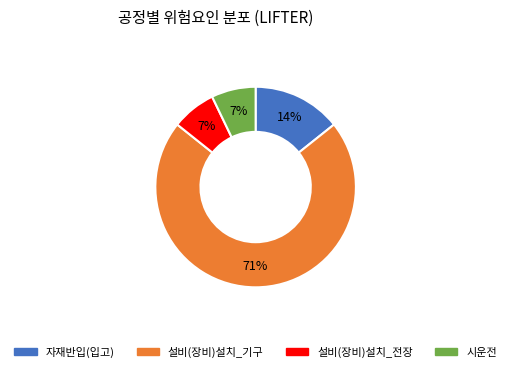

To the nearest percent, what portion does 자재반입(입고) represent?

14%